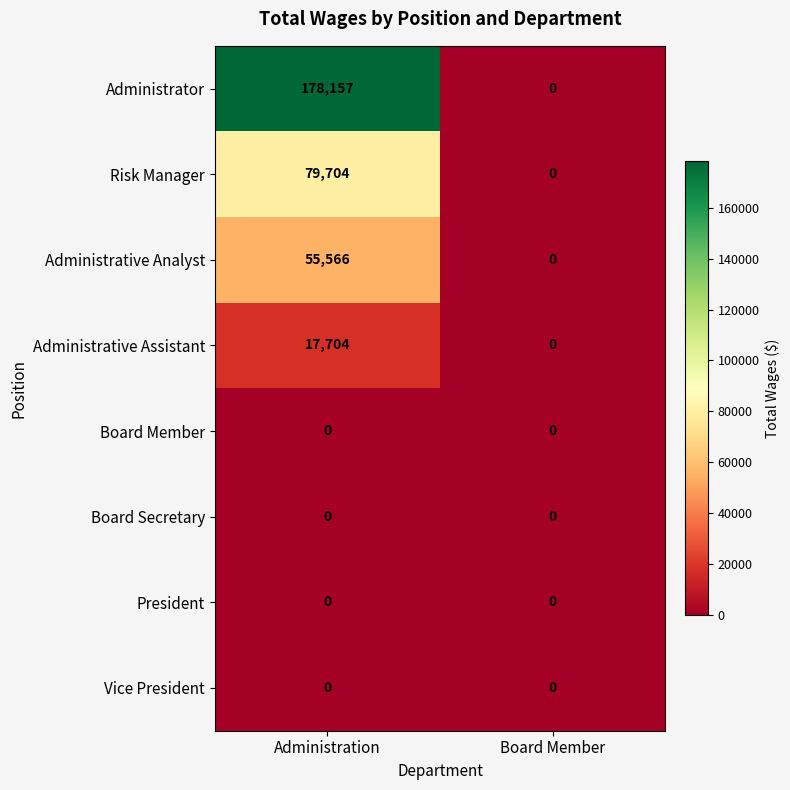

At which label does Administrative Analyst reach its minimum?

Board Member